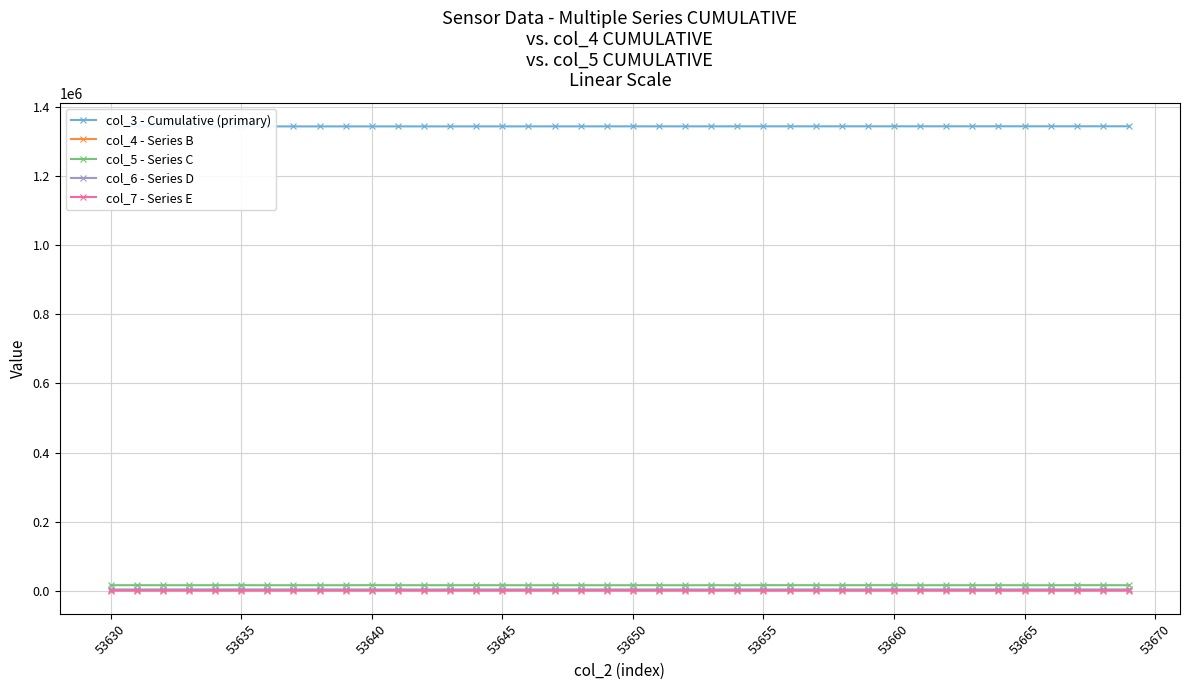

Where does the col_5 - Series C series first go above 15609?

53630